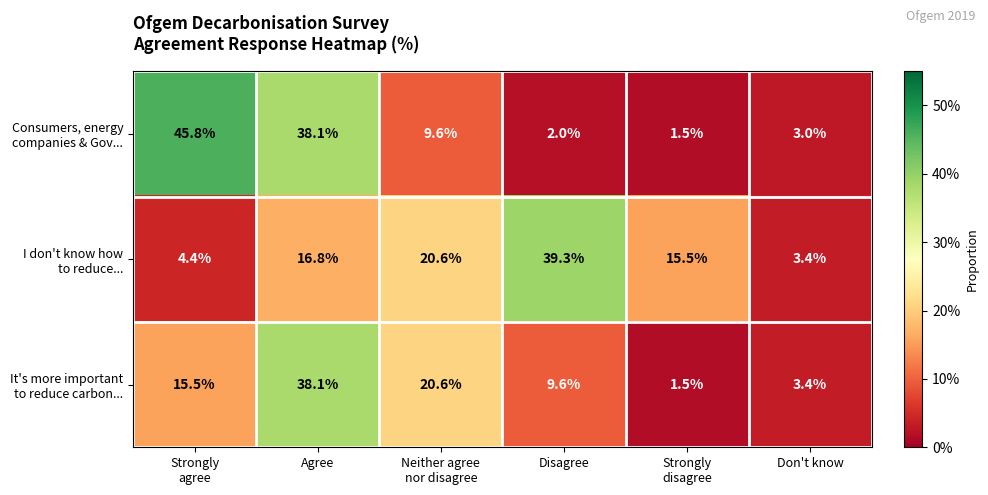

At which category does the chart reach its peak across all series?

Strongly
agree